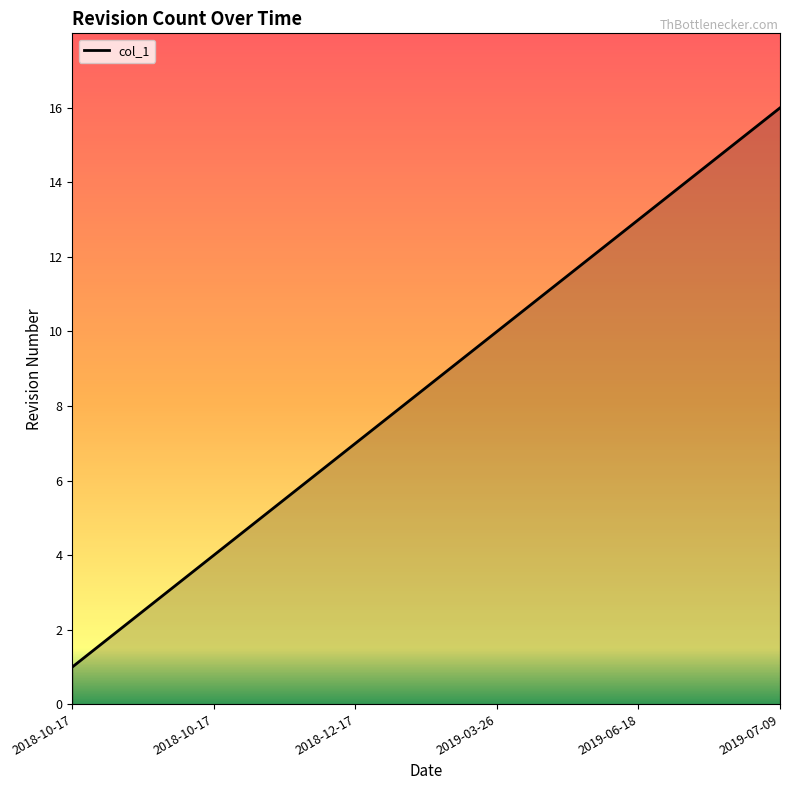

What is the greatest value displayed?

16